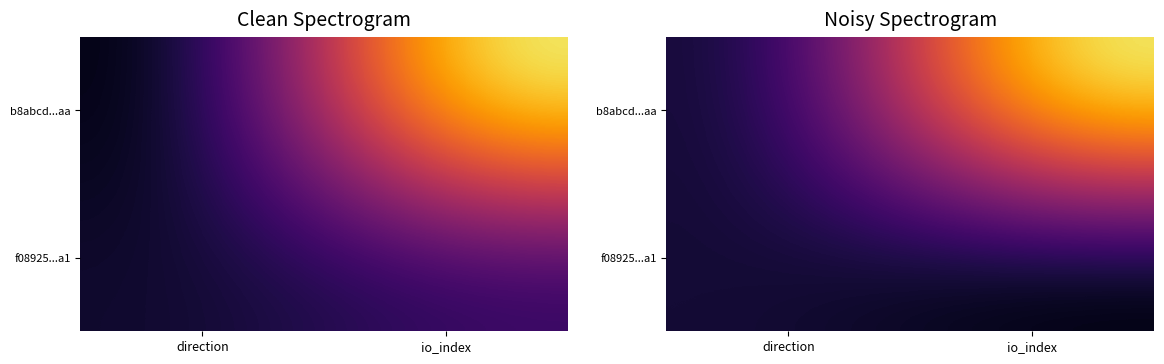

Which label corresponds to the largest value in the chart?

io_index